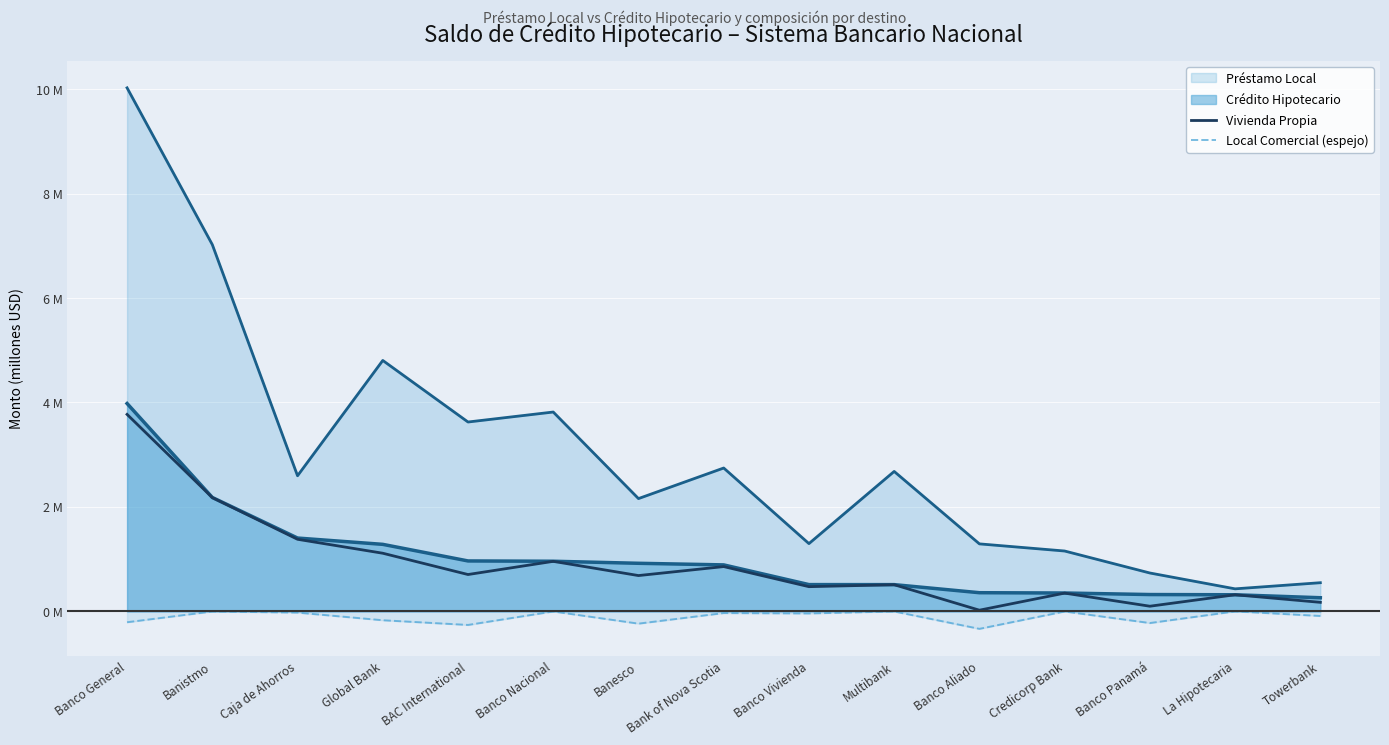

Does the chart display data point markers on the line(s)?

No